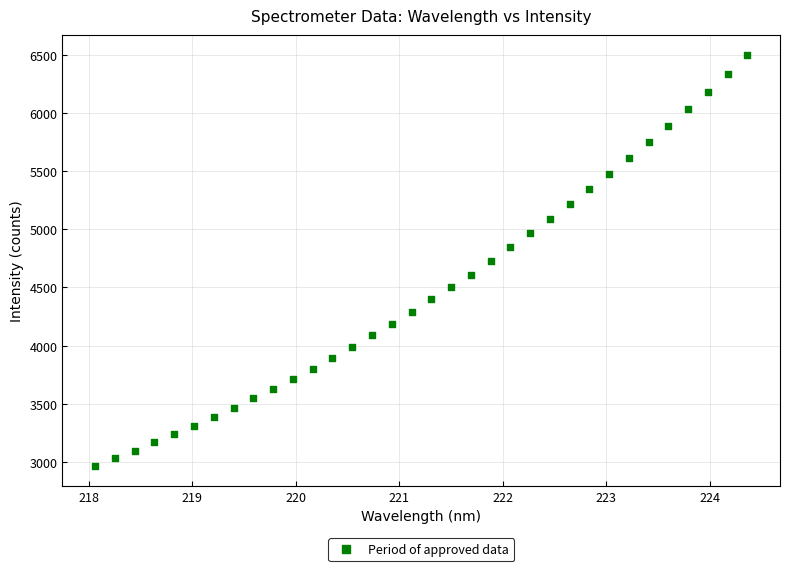

What is the range of X values (max minus min)?

6.3